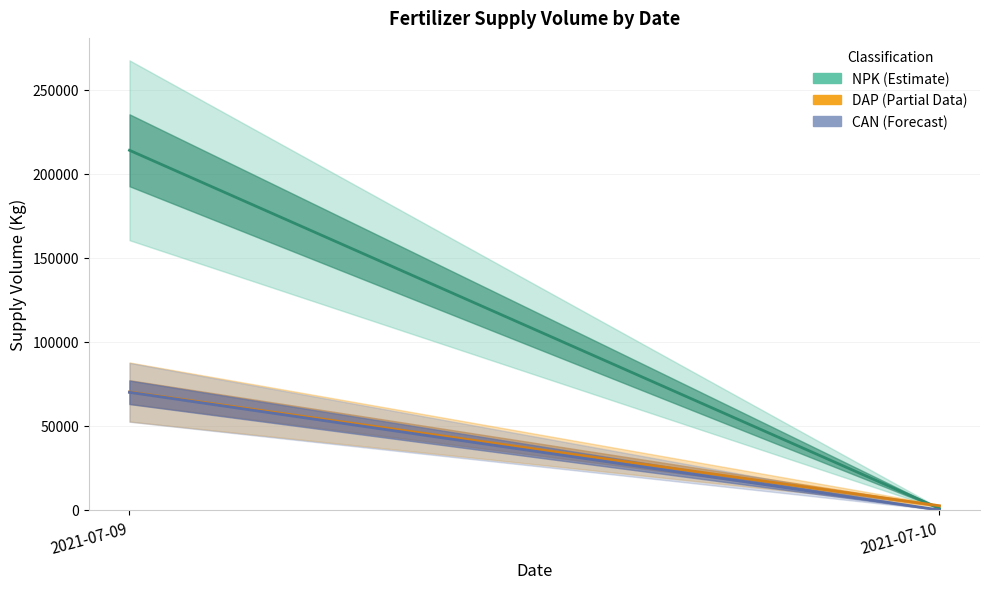

What is the difference between the maximum and minimum values in the CAN series?

70000